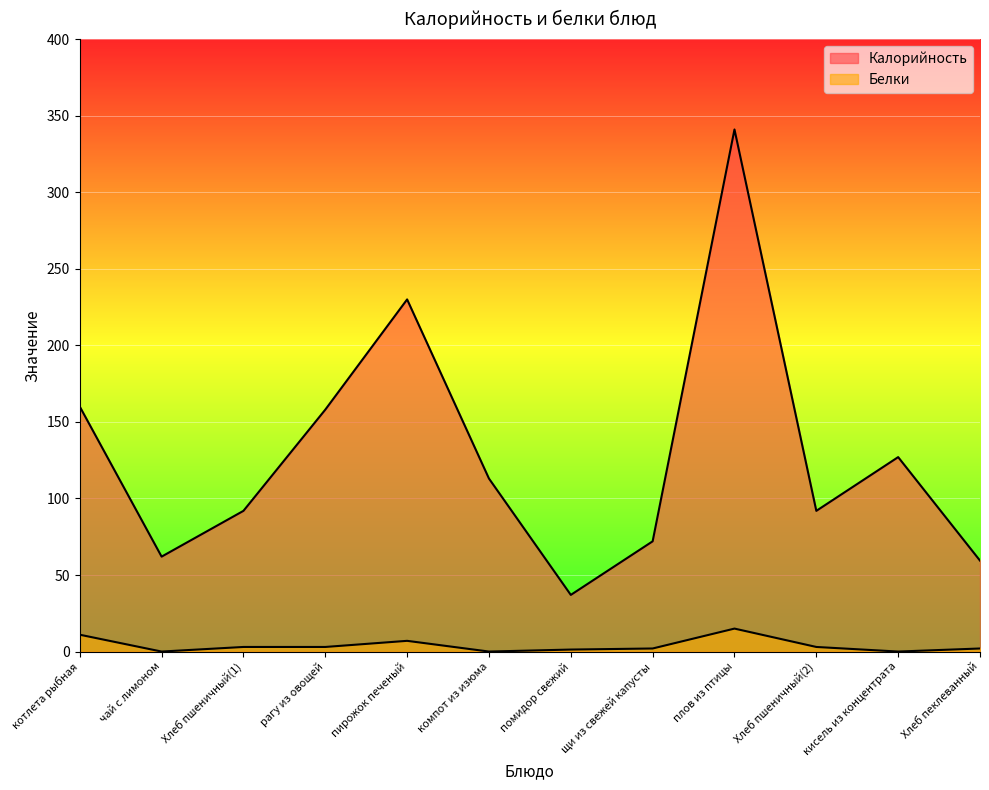

What is the difference between the maximum and second lowest values in the Калорийность series?

281.6